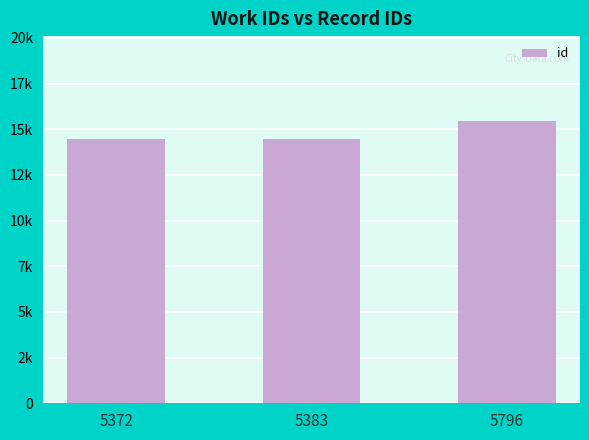

What is the value of the 3rd bar from the left?

15459